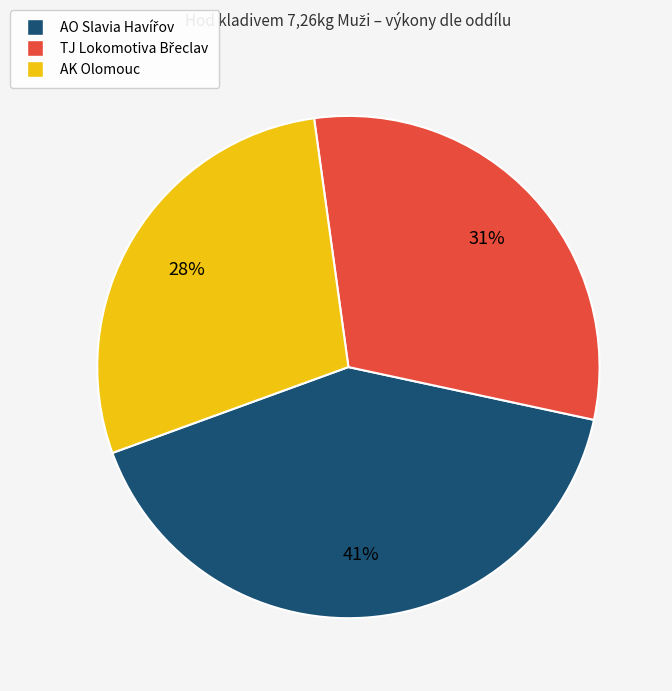

To the nearest percent, what is the average slice percentage?

33%